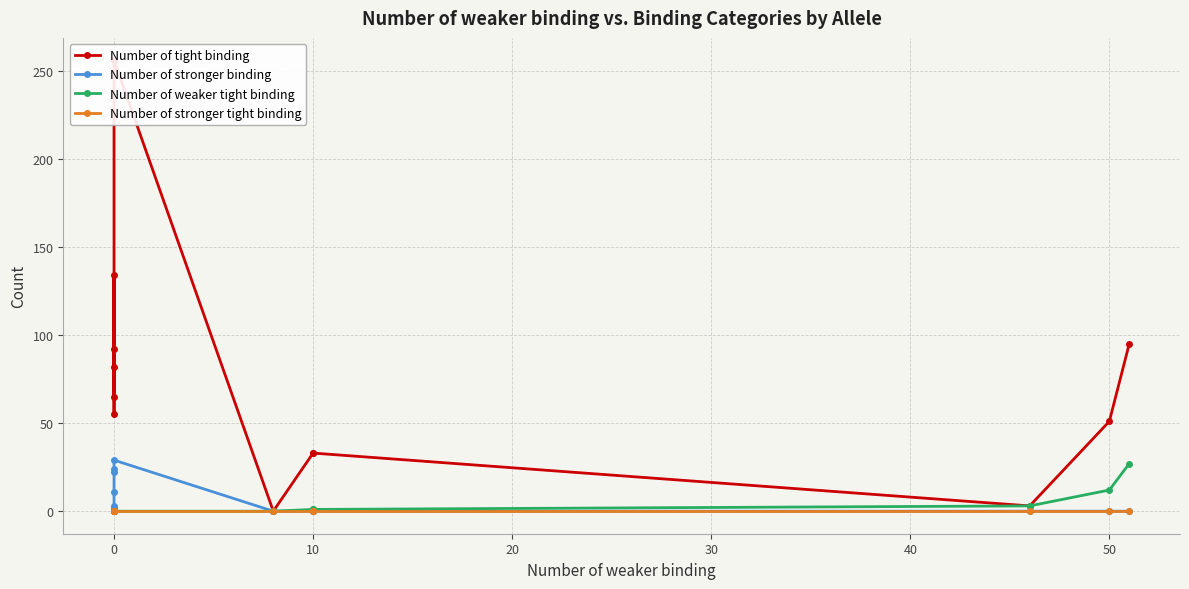

True or false: Number of weaker tight binding and Number of stronger tight binding intersect in this chart.

False